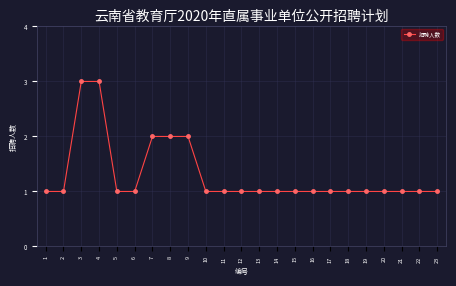

Reading left to right, extract all data points from this chart.

1	1	3	3	1	1	2	2	2	1	1	1	1	1	1	1	1	1	1	1	1	1	1